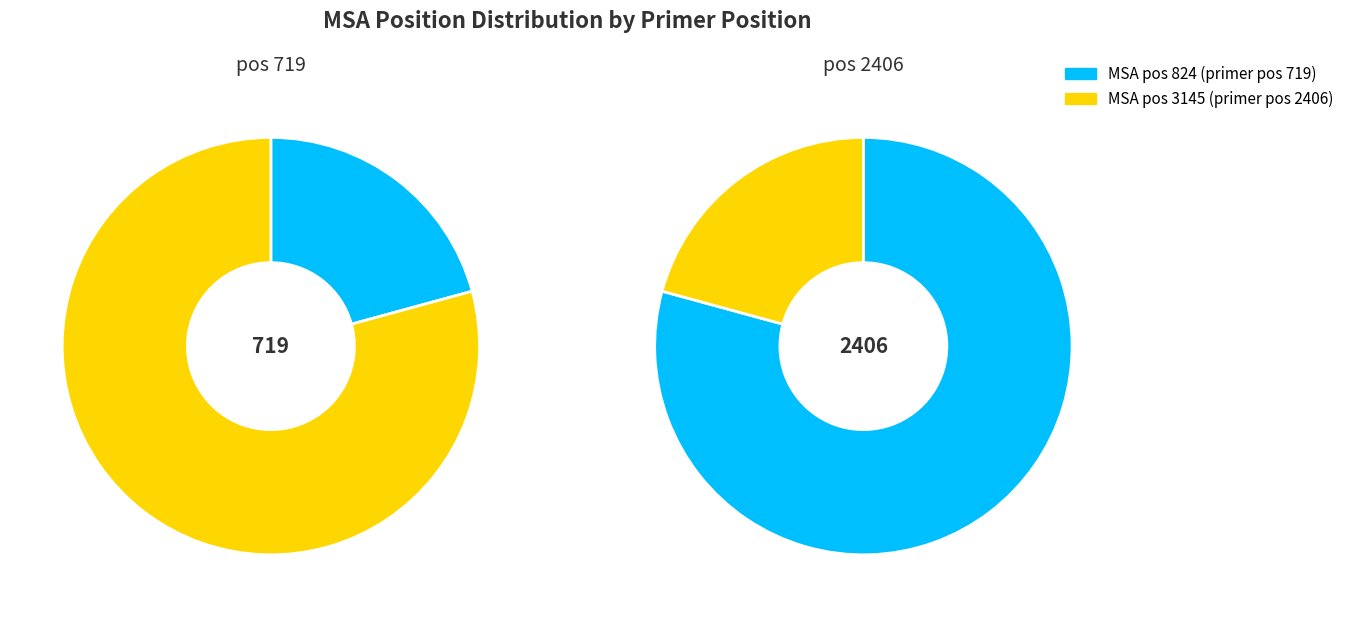

To the nearest percent, what percentage of the pie is pos 719?

21%